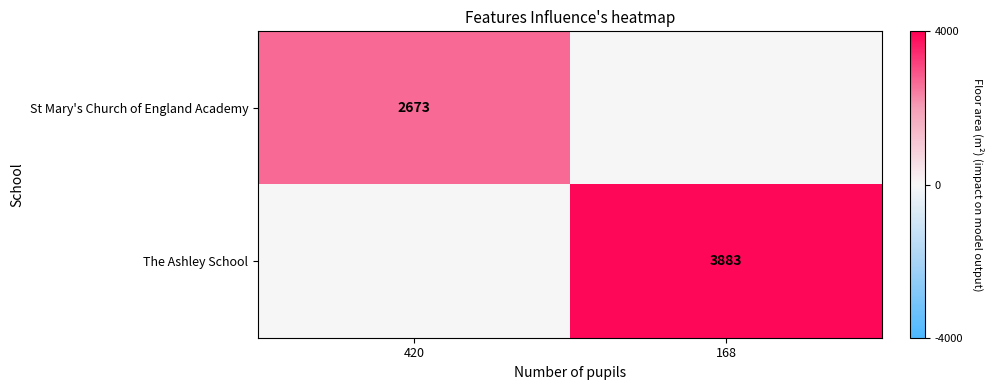

What is the difference between the highest and lowest values at 168?

3883